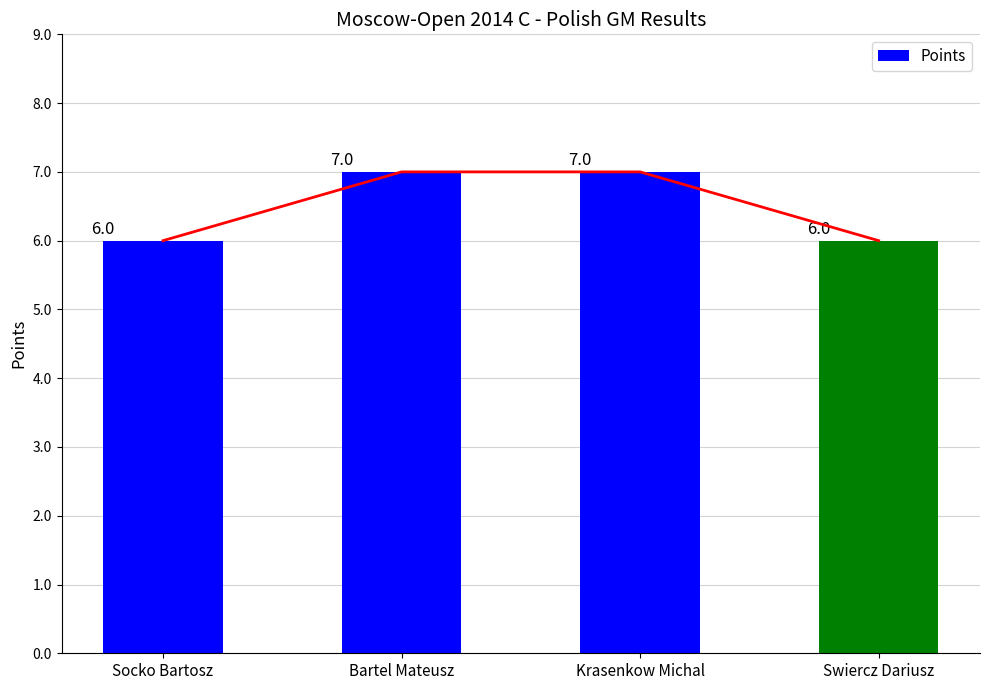

How many distinct data groups are displayed?

1